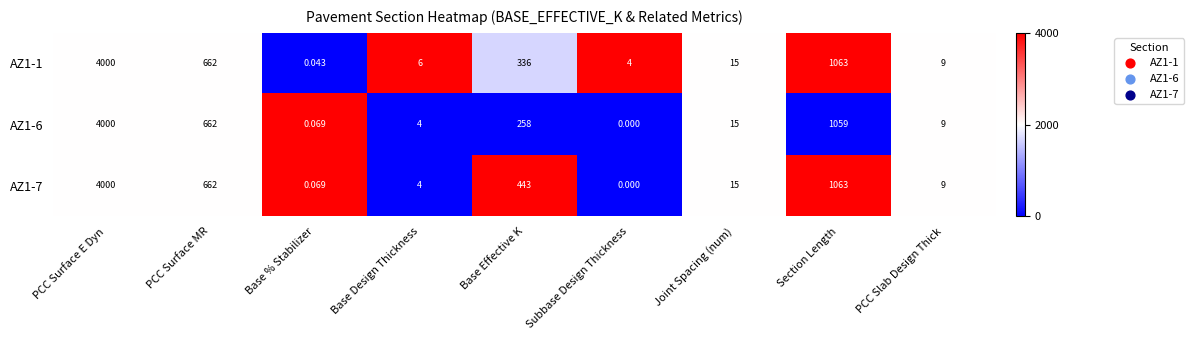

What is the greatest value displayed?

4000.0